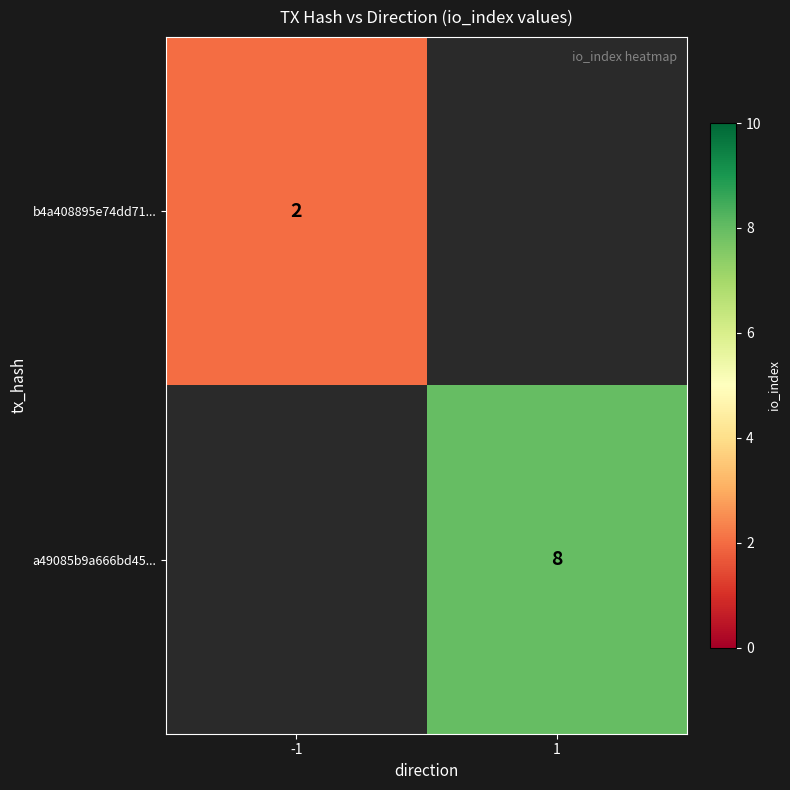

Which has a higher value, -1 or 1?

1